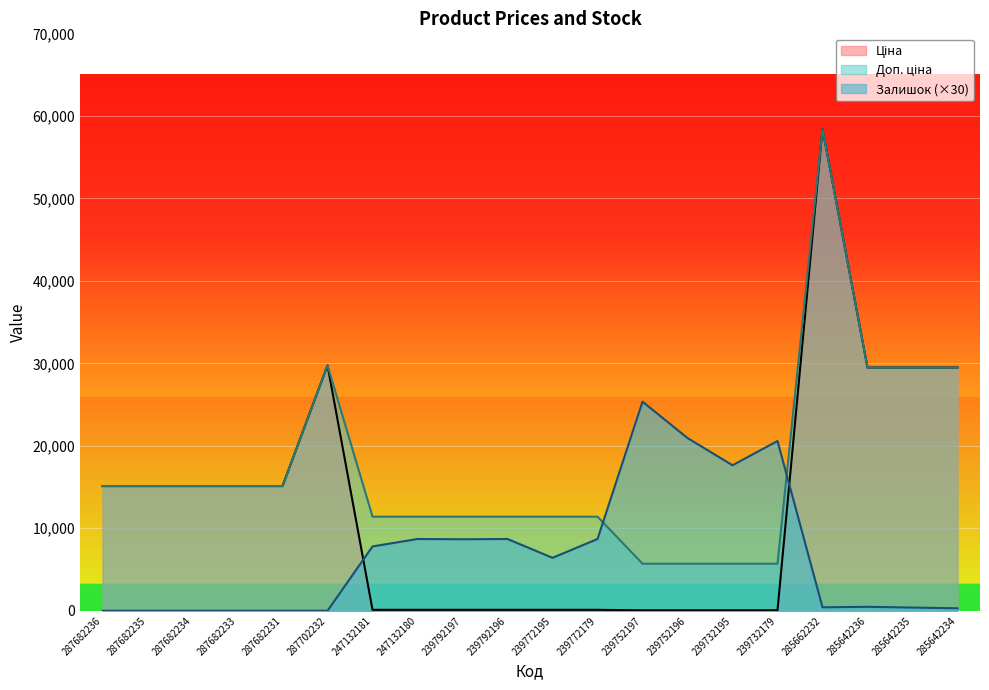

Which category has the lowest value across all series?

287682236